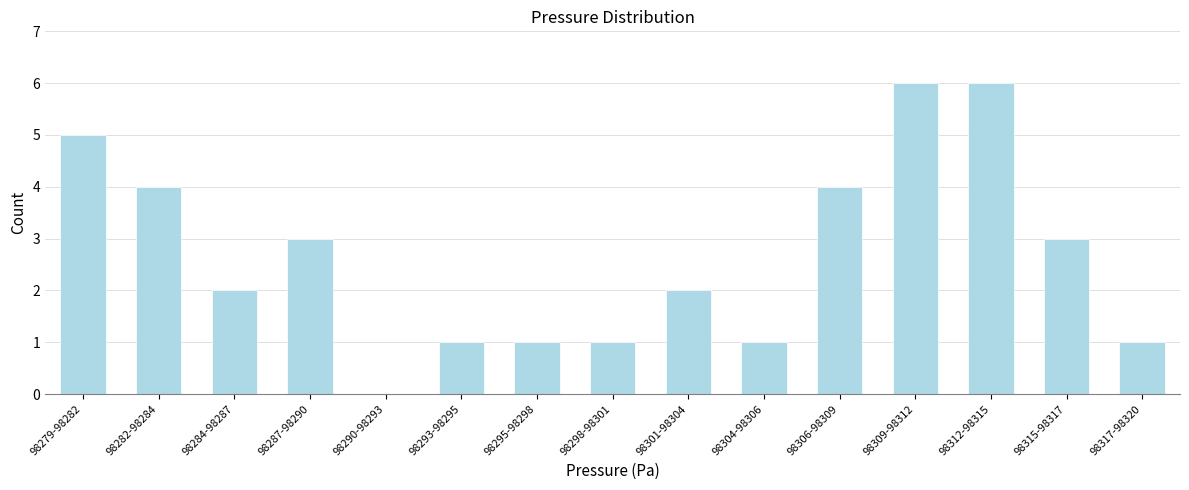

Reading left to right, list all the values displayed in this chart.

98279-98282=5	98282-98284=4	98284-98287=2	98287-98290=3	98290-98293=0	98293-98295=1	98295-98298=1	98298-98301=1	98301-98304=2	98304-98306=1	98306-98309=4	98309-98312=6	98312-98315=6	98315-98317=3	98317-98320=1